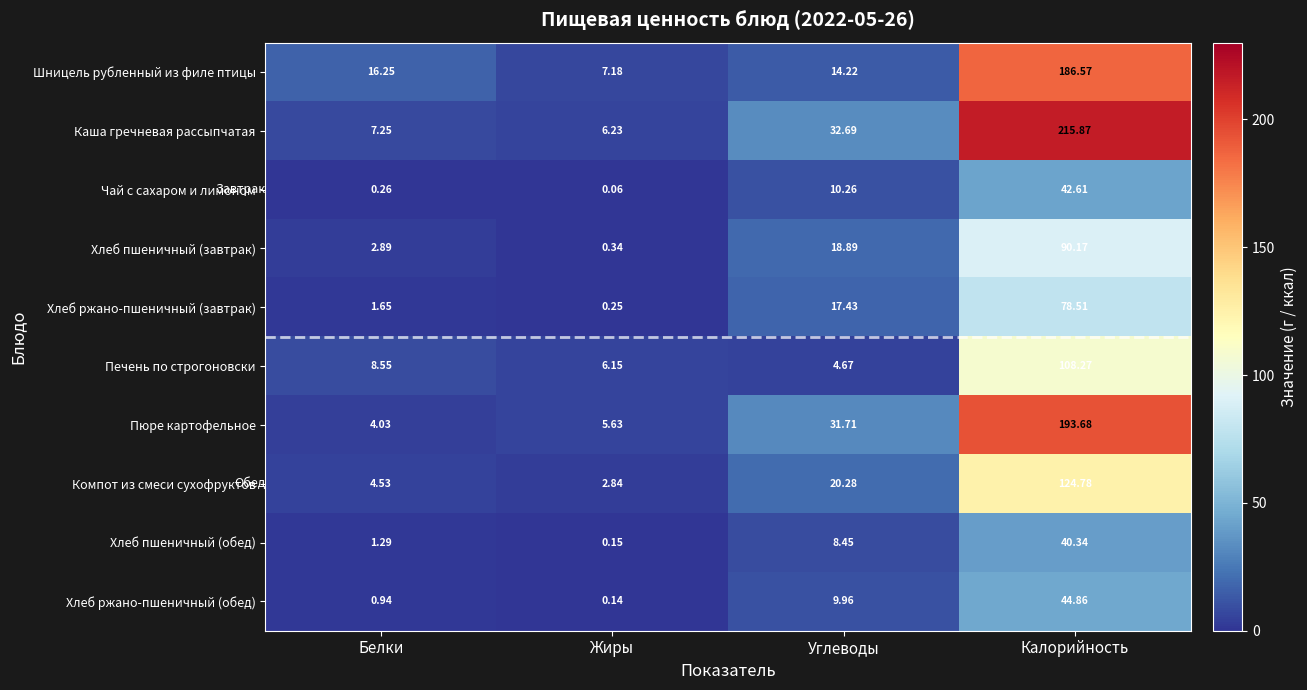

Where is Хлеб ржано-пшеничный (обед) nearest to the value 22?

Углеводы